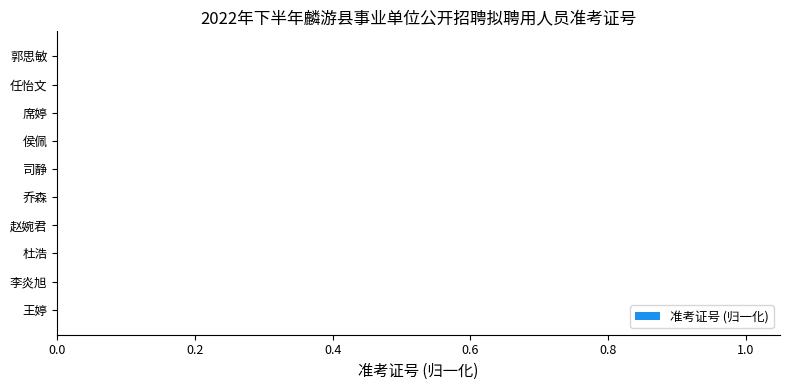

The value at 李炎旭 is 0.0. True or false?

True